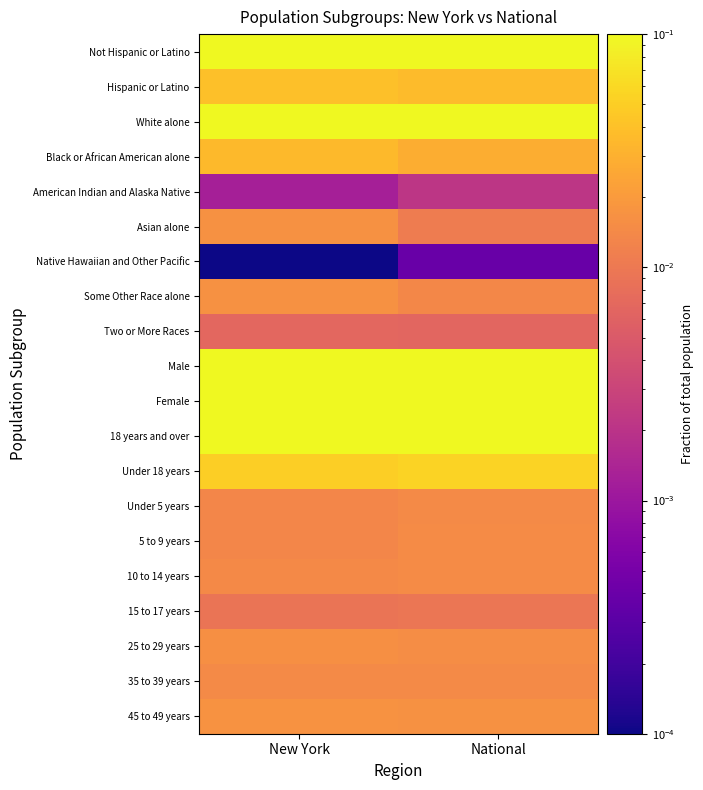

Reading right to left, extract all data points from this chart.

Not Hispanic or Latino: National=0.2	New York=0.2
Hispanic or Latino: National=0.0	New York=0.0
White alone: National=0.2	New York=0.1
Black or African American alone: National=0.0	New York=0.0
American Indian and Alaska Native: National=0.0	New York=0.0
Asian alone: National=0.0	New York=0.0
Native Hawaiian and Other Pacific: National=0.0	New York=0.0
Some Other Race alone: National=0.0	New York=0.0
Two or More Races: National=0.0	New York=0.0
Male: National=0.1	New York=0.1
Female: National=0.1	New York=0.1
18 years and over: National=0.2	New York=0.2
Under 18 years: National=0.1	New York=0.1
Under 5 years: National=0.0	New York=0.0
5 to 9 years: National=0.0	New York=0.0
10 to 14 years: National=0.0	New York=0.0
15 to 17 years: National=0.0	New York=0.0
25 to 29 years: National=0.0	New York=0.0
35 to 39 years: National=0.0	New York=0.0
45 to 49 years: National=0.0	New York=0.0